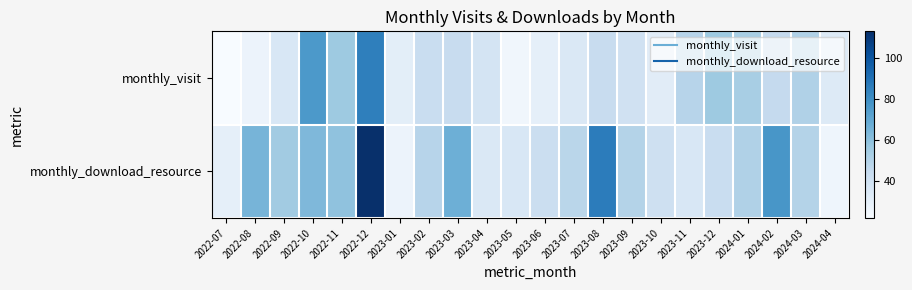

Which series has the widest spread of values?

monthly_download_resource